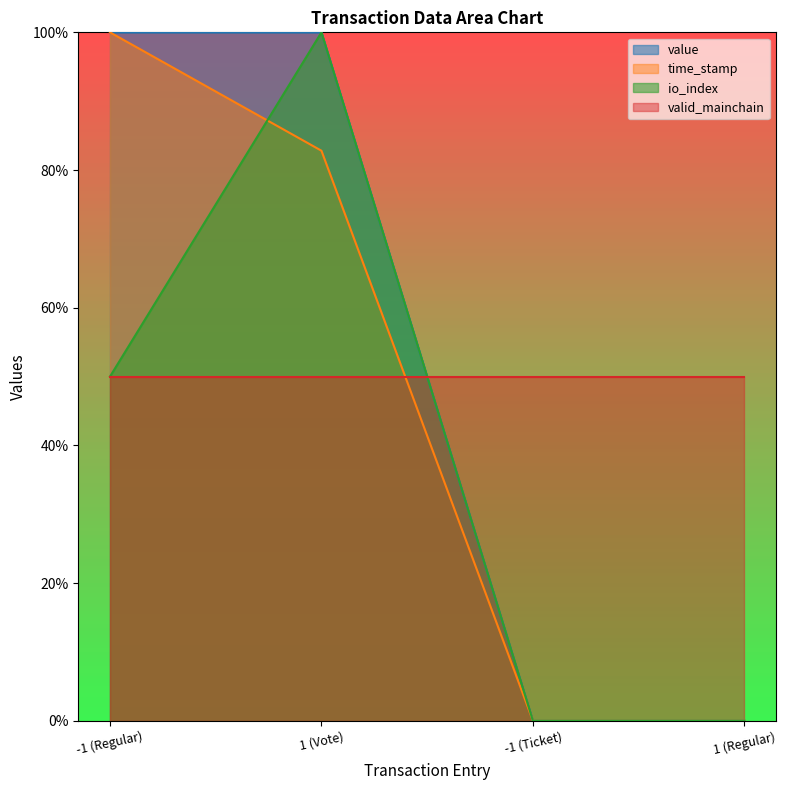

Count the number of data series in this chart.

4